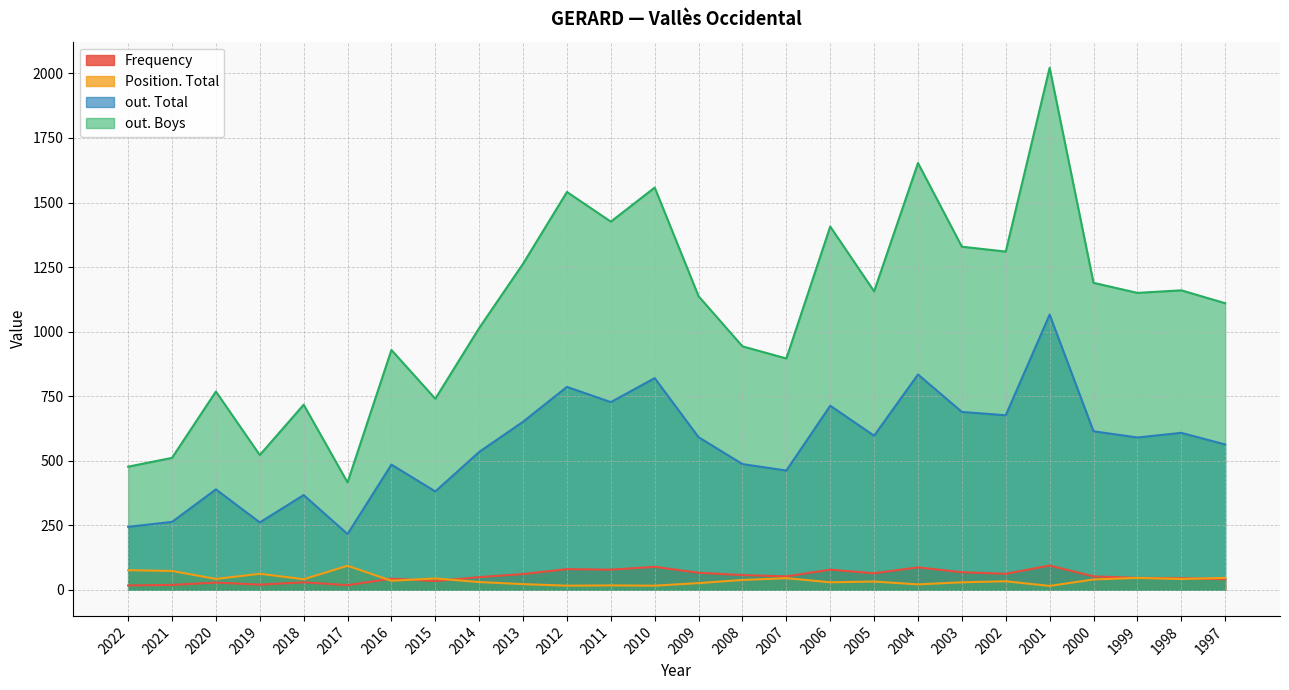

True or false: Position. Total has a value of 39 at 2009.

False